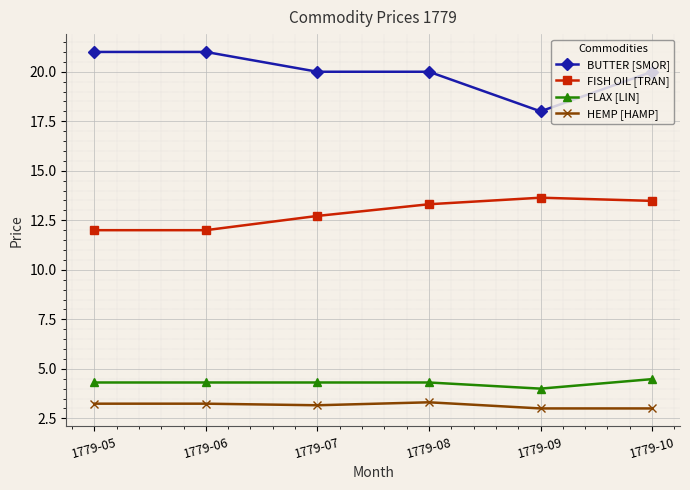

True or false: FLAX [LIN] and HEMP [HAMP] cross at least once.

False